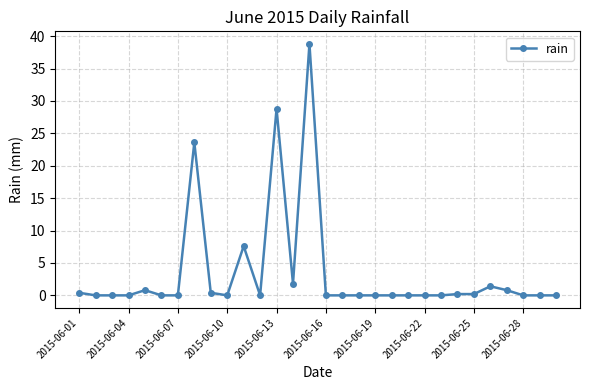

How many data points does each series have?

30